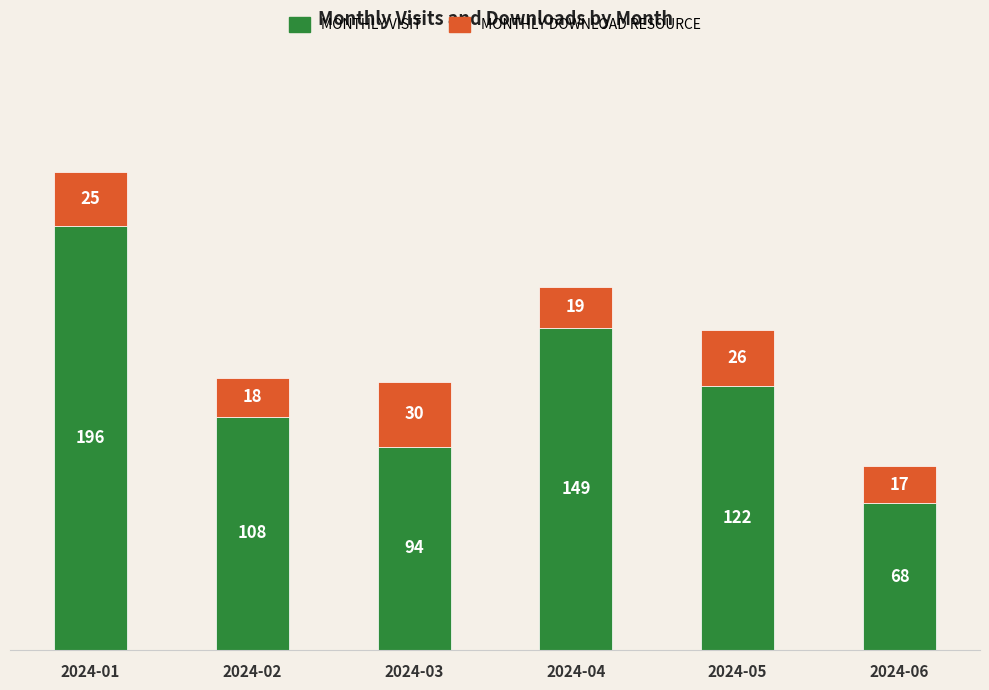

What is the total value across all series at 2024-02?

126